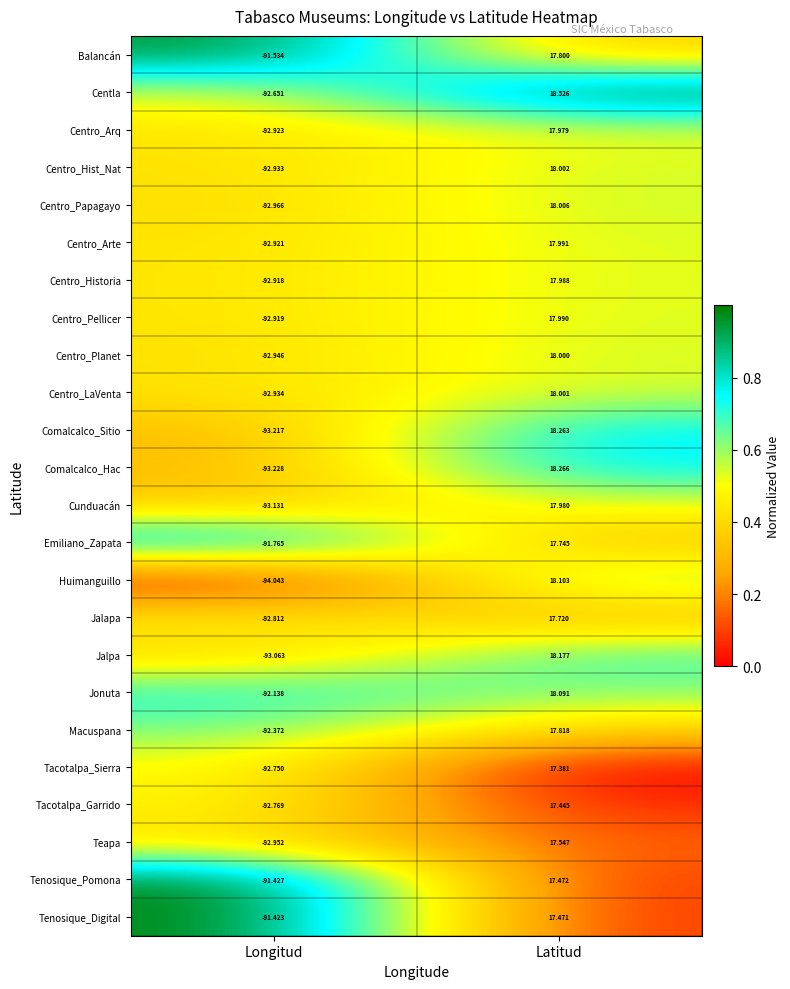

Where is Comalcalco_Sitio nearest to the value -37?

Latitud